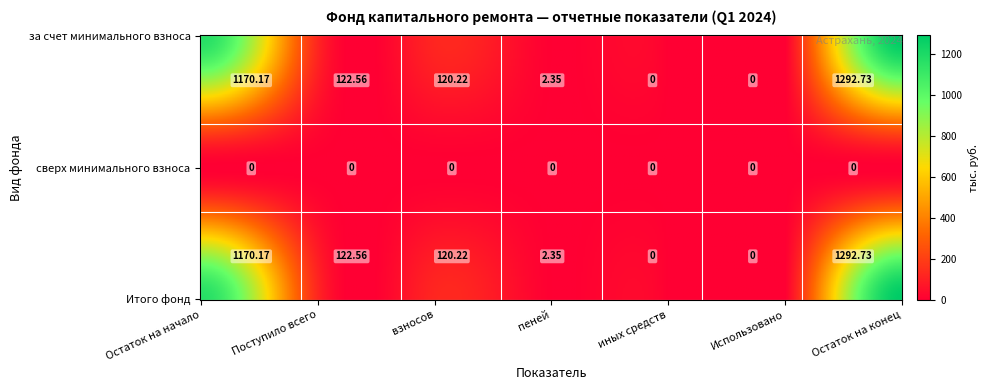

How many values in the за счет минимального взноса series exceed 120?

4